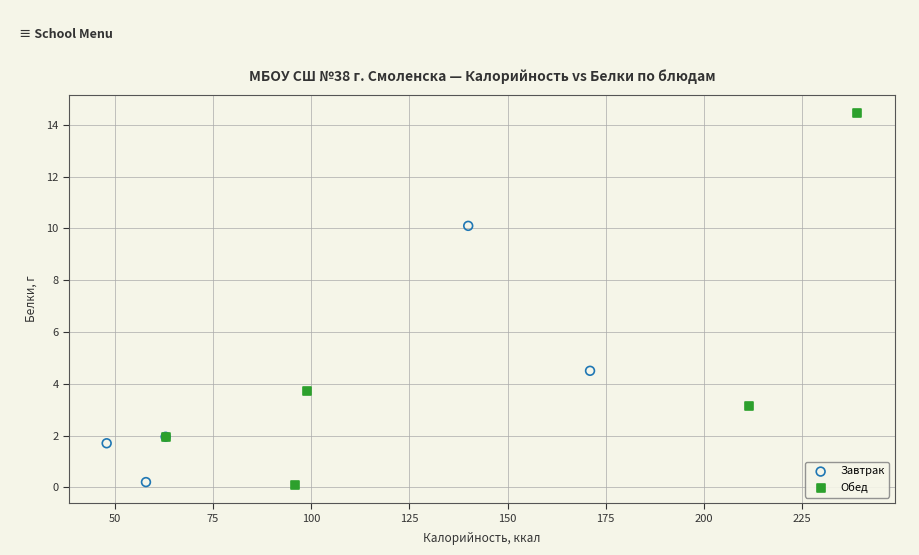

Which series contains the highest Y value?

Обед